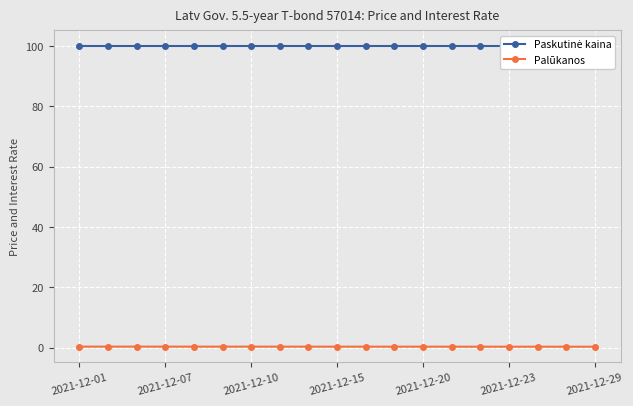

At which category is the sum across all series the highest?

2021-12-01